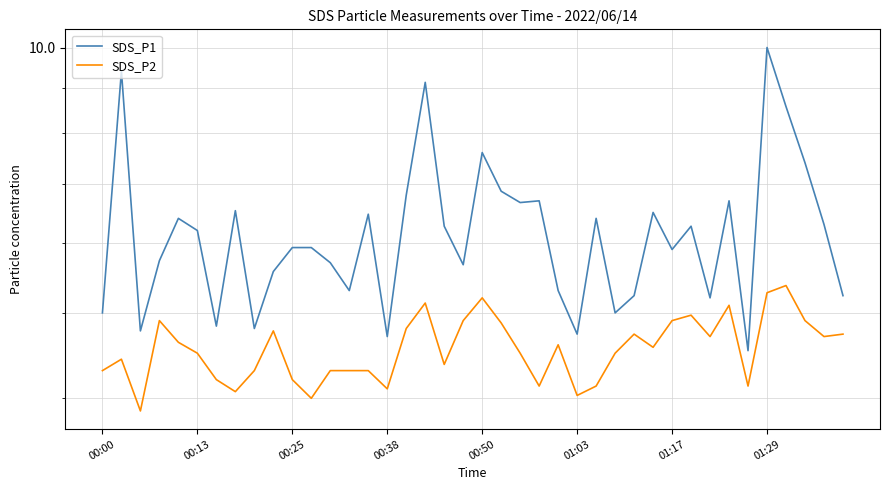

What is the difference between the SDS_P1 values at 01:17 and 12?

0.9